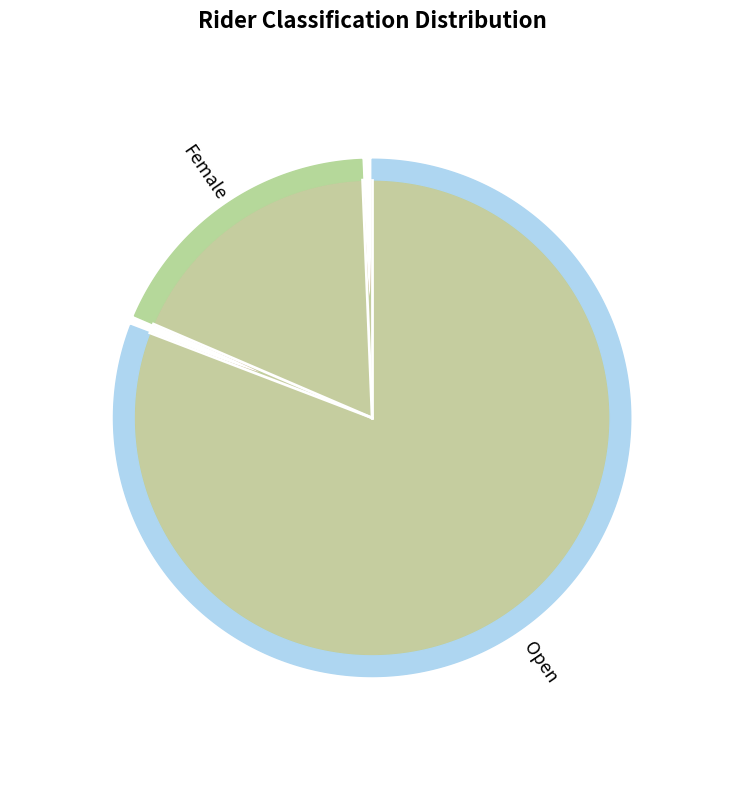

How many segments does this pie chart have?

2